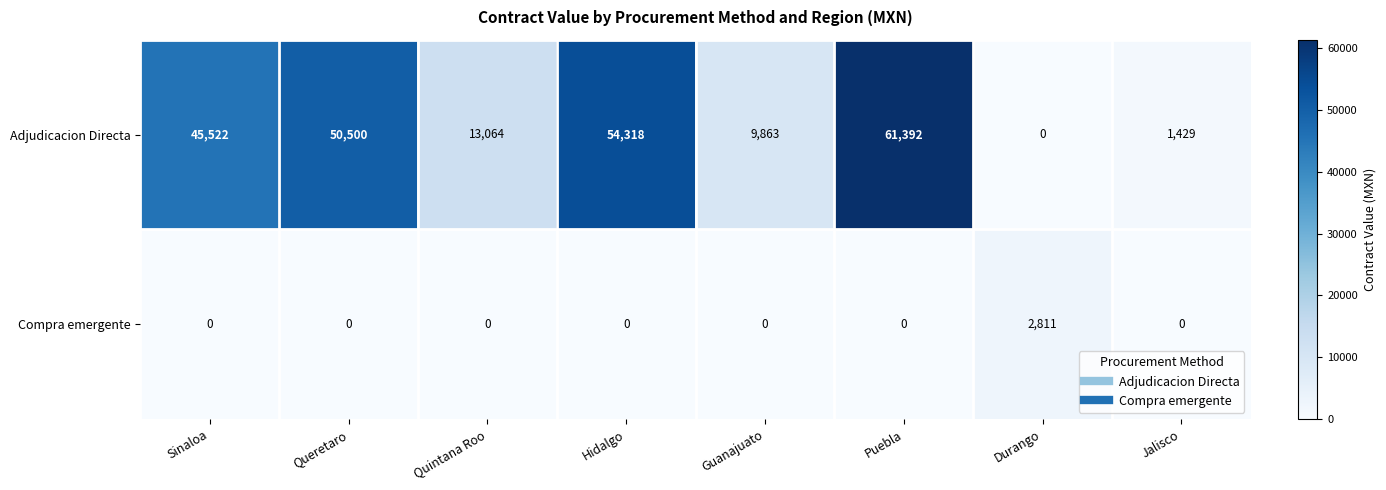

Count the number of data series in this chart.

2